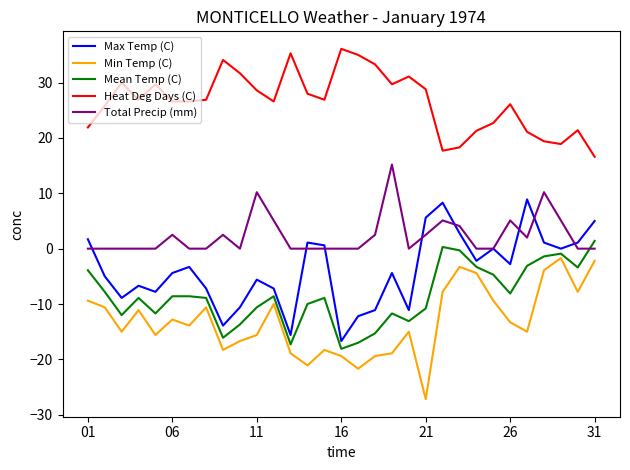

Which series has the largest total across all categories?

Heat Deg Days (C)